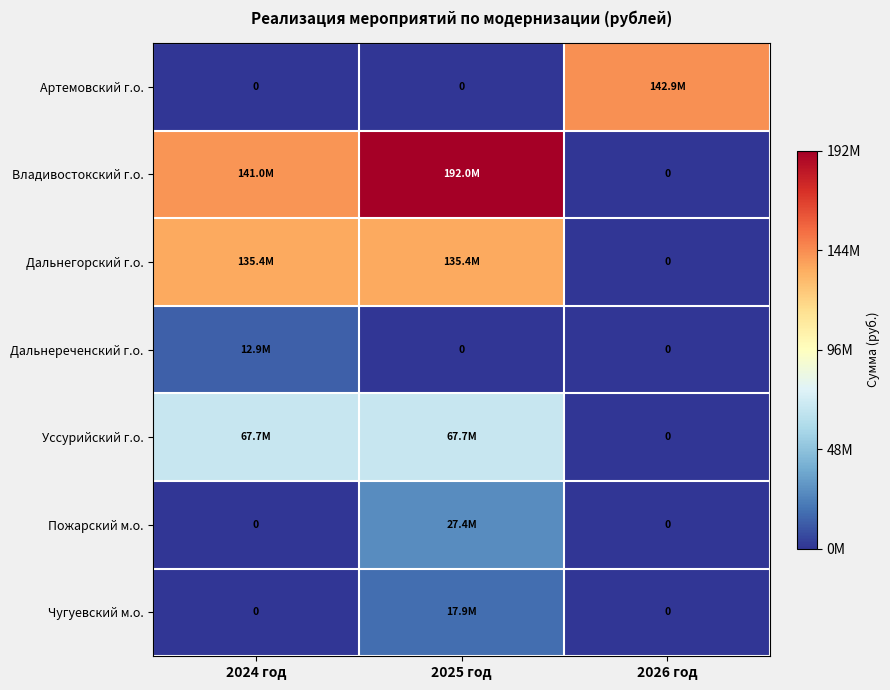

Read the Владивостокский г.о. value at 2025 год.

191980975.6